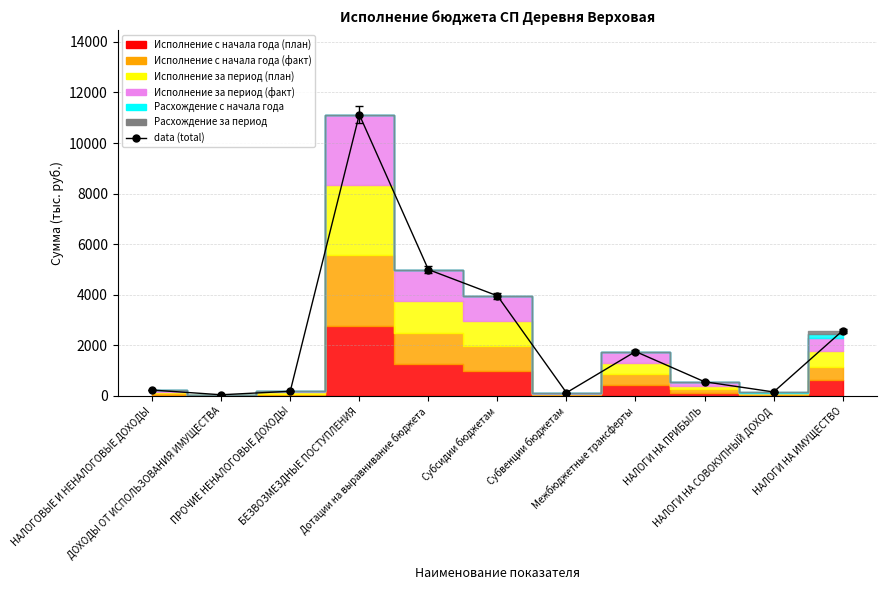

Reading left to right, what are all the values shown in this chart?

НАЛОГОВЫЕ И НЕНАЛОГОВЫЕ ДОХОДЫ=234.3	ДОХОДЫ ОТ ИСПОЛЬЗОВАНИЯ ИМУЩЕСТВА=47.9	ПРОЧИЕ НЕНАЛОГОВЫЕ ДОХОДЫ=186.4	БЕЗВОЗМЕЗДНЫЕ ПОСТУПЛЕНИЯ=11124.6	Дотации на выравнивание бюджета=4997.4	Субсидии бюджетам=3959.8	Субвенции бюджетам=130.0	Межбюджетные трансферты=1757.8	НАЛОГИ НА ПРИБЫЛЬ=561.9	НАЛОГИ НА СОВОКУПНЫЙ ДОХОД=158.8	НАЛОГИ НА ИМУЩЕСТВО=2582.6